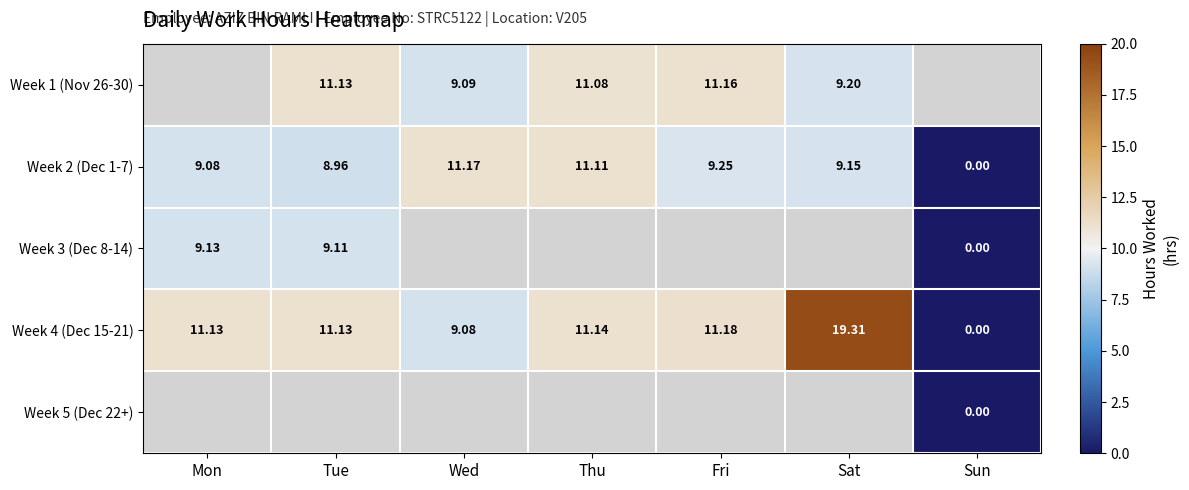

Is the value of Week 4 (Dec 15-21) at Sun greater than the value of Week 3 (Dec 8-14) at Mon?

No